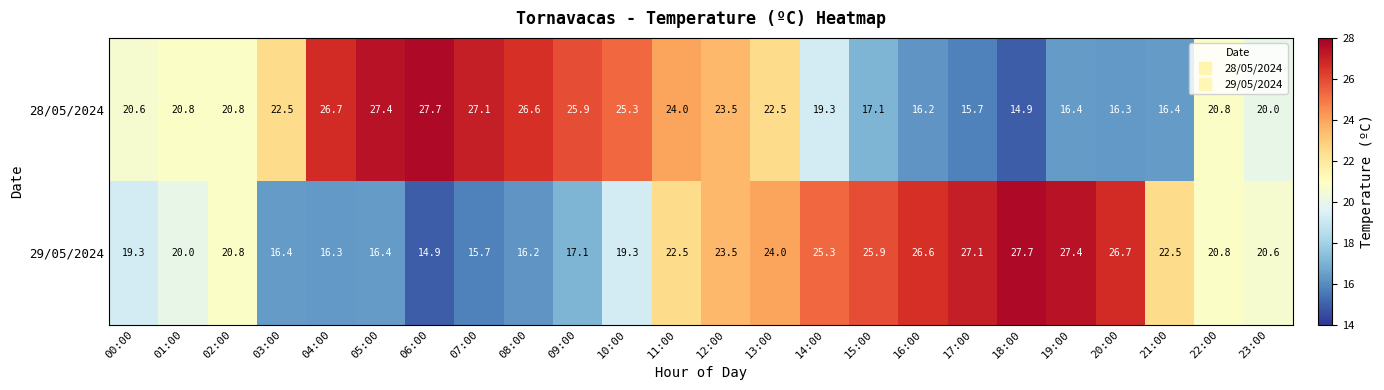

What value does the 28/05/2024 series have at 04:00?

26.7